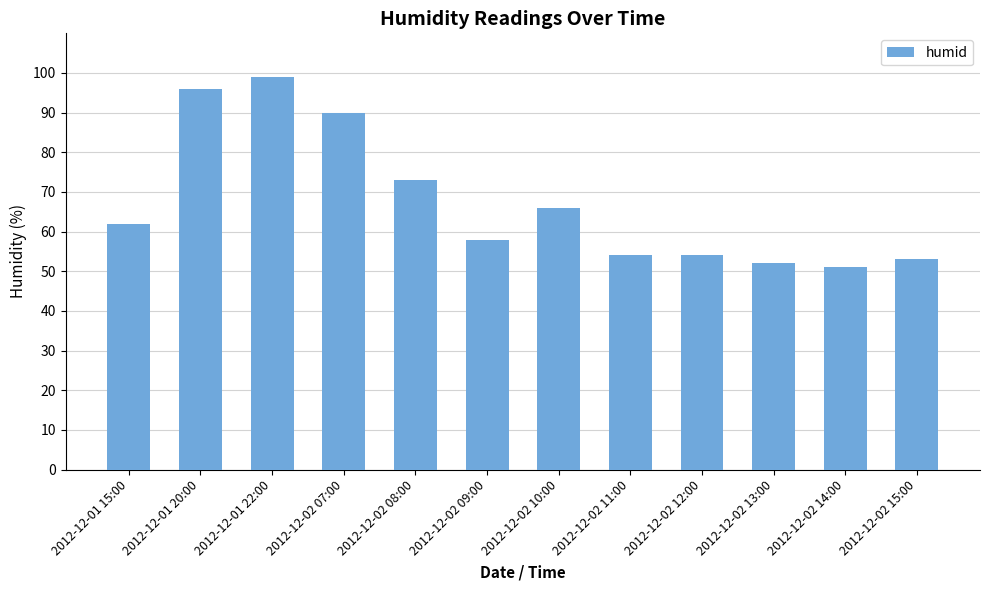

What is the value of the 12th bar from the left?

53